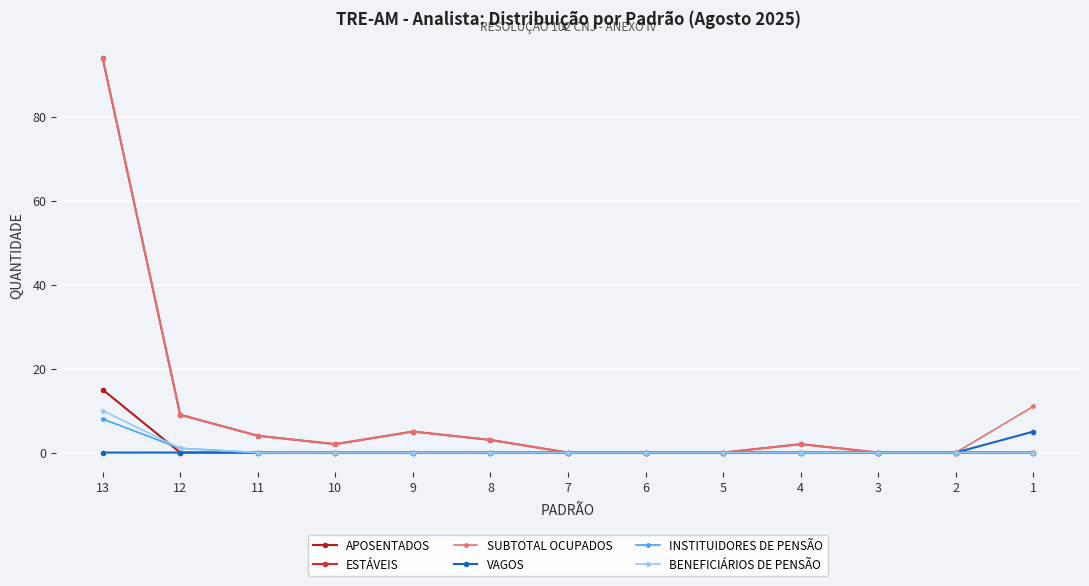

How many interior local peaks does the SUBTOTAL OCUPADOS series have?

2